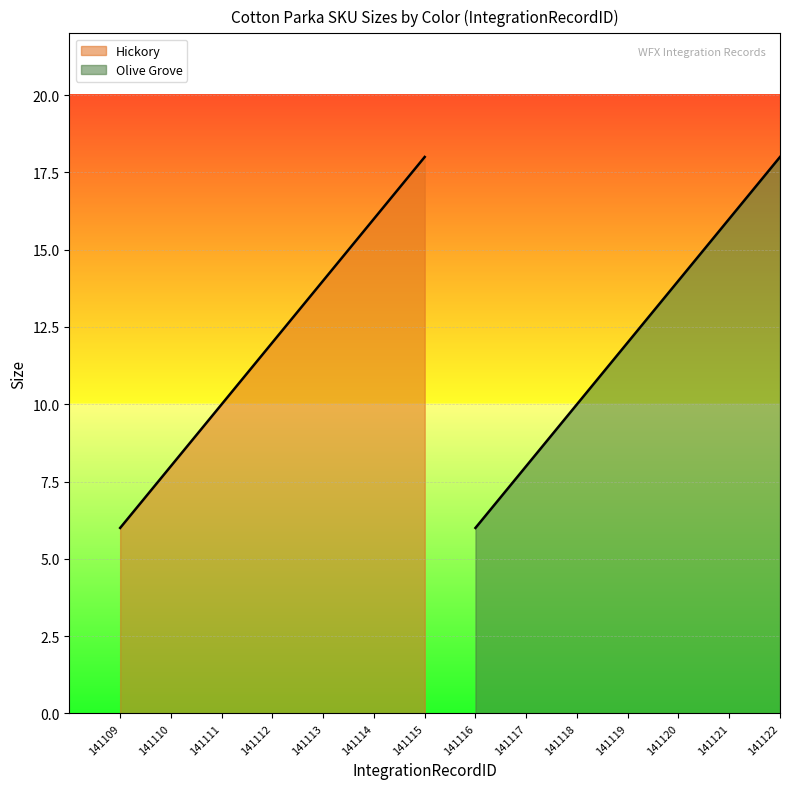

What are all the series names shown in the legend?

Hickory, Olive Grove